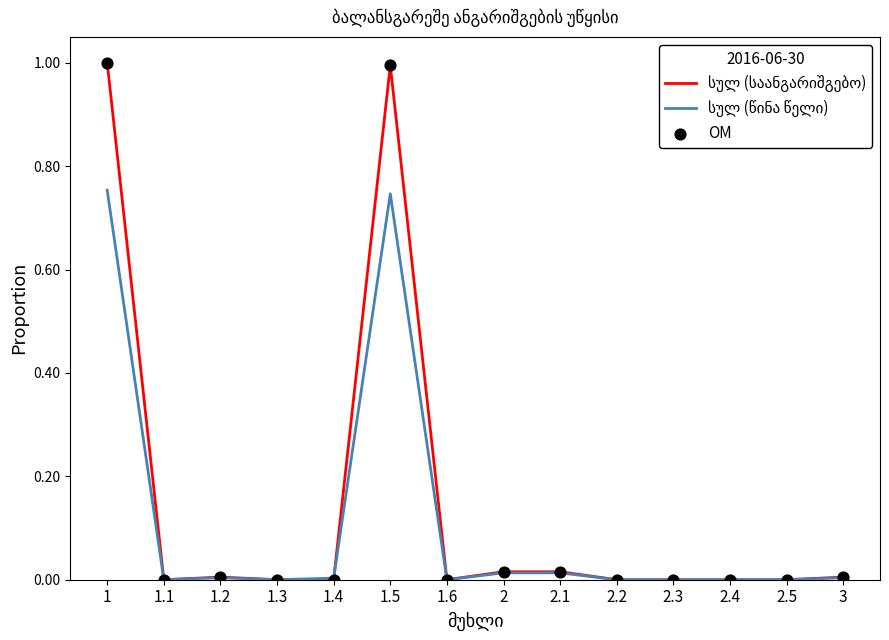

What is the maximum value shown in the chart?

1.0